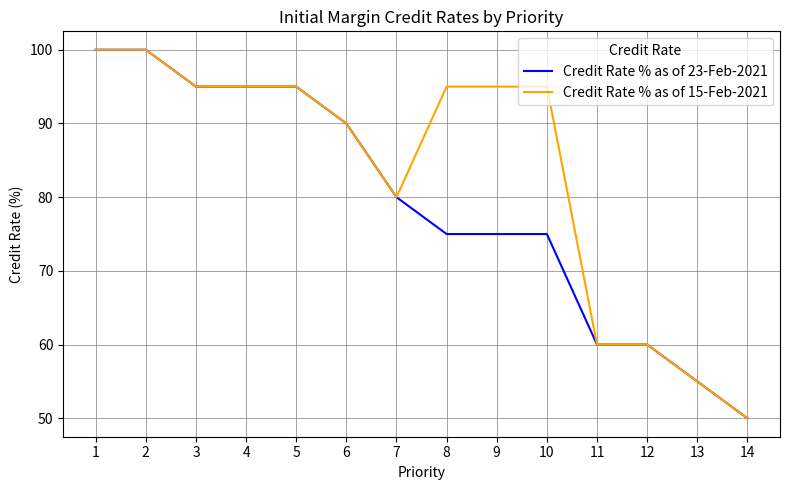

Which series has the largest total across all categories?

Credit Rate % as of 15-Feb-2021